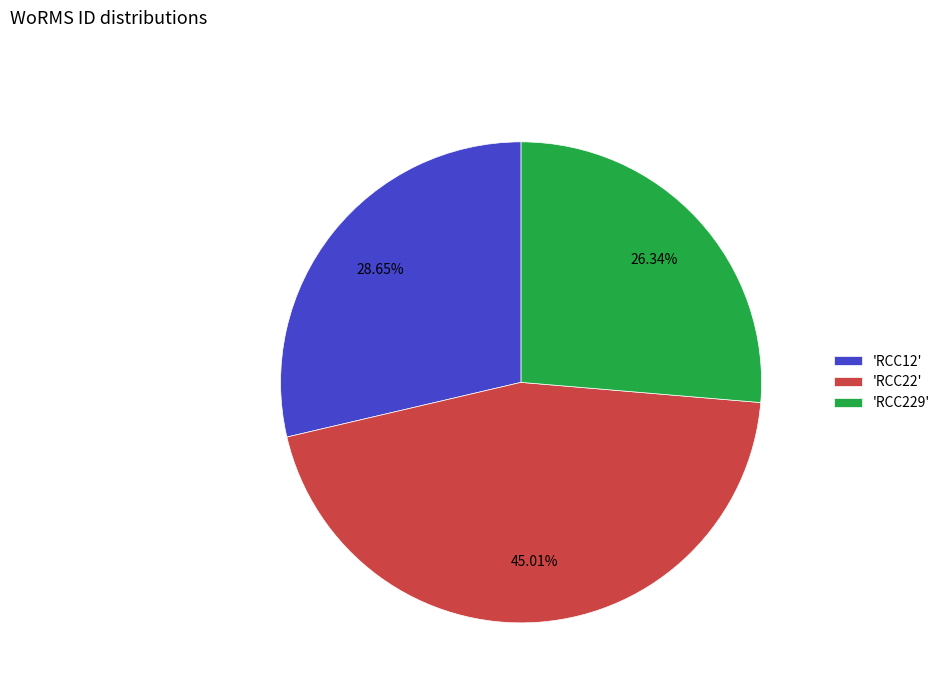

Which has a higher value, 'RCC22' or 'RCC229'?

'RCC22'